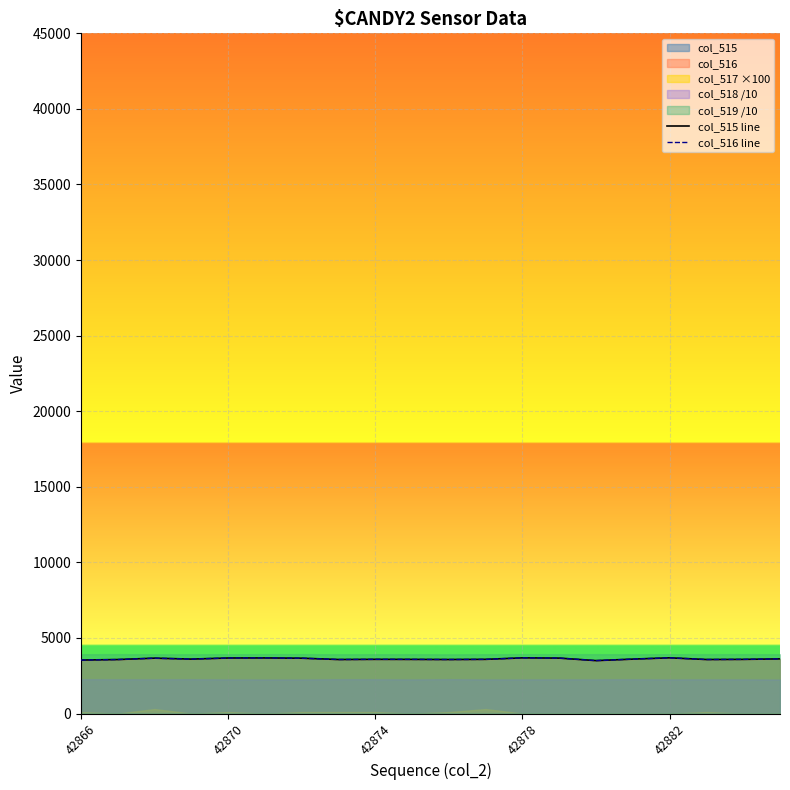

True or false: col_515 line and col_516 line cross at least once.

False